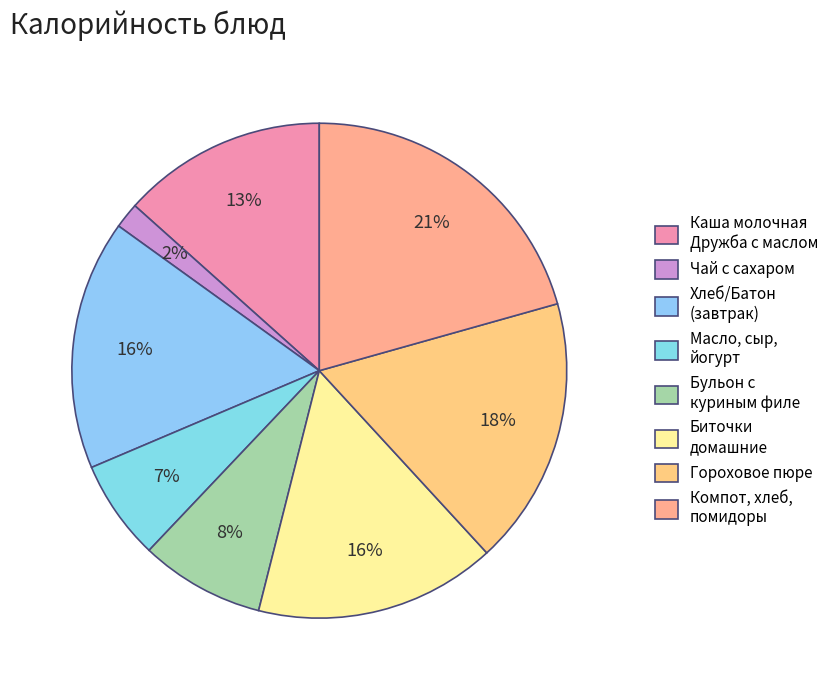

True or false: Чай с сахаром accounts for 13% of the total.

False